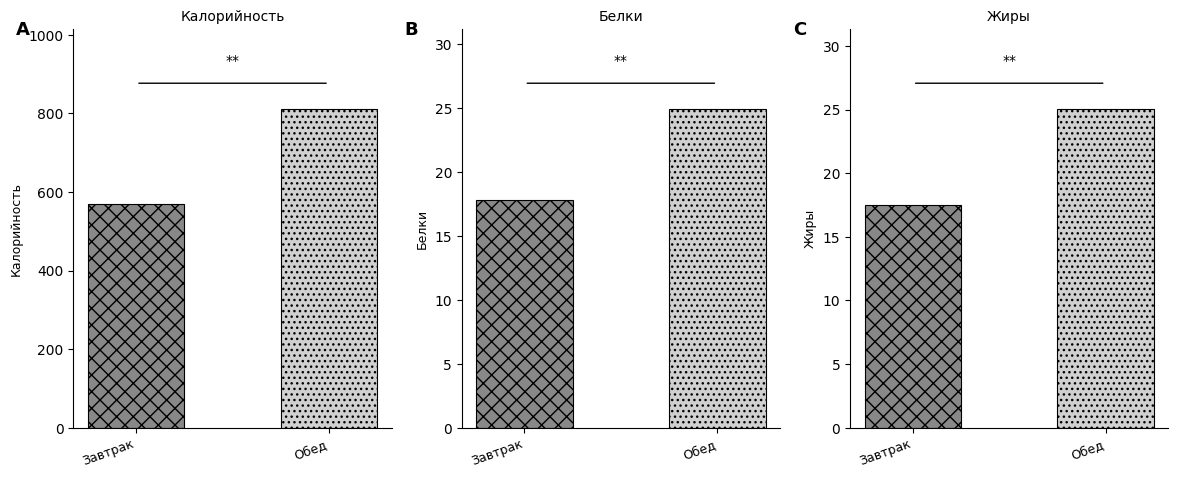

Between Завтрак and Обед, which series saw the biggest shift?

Калорийность